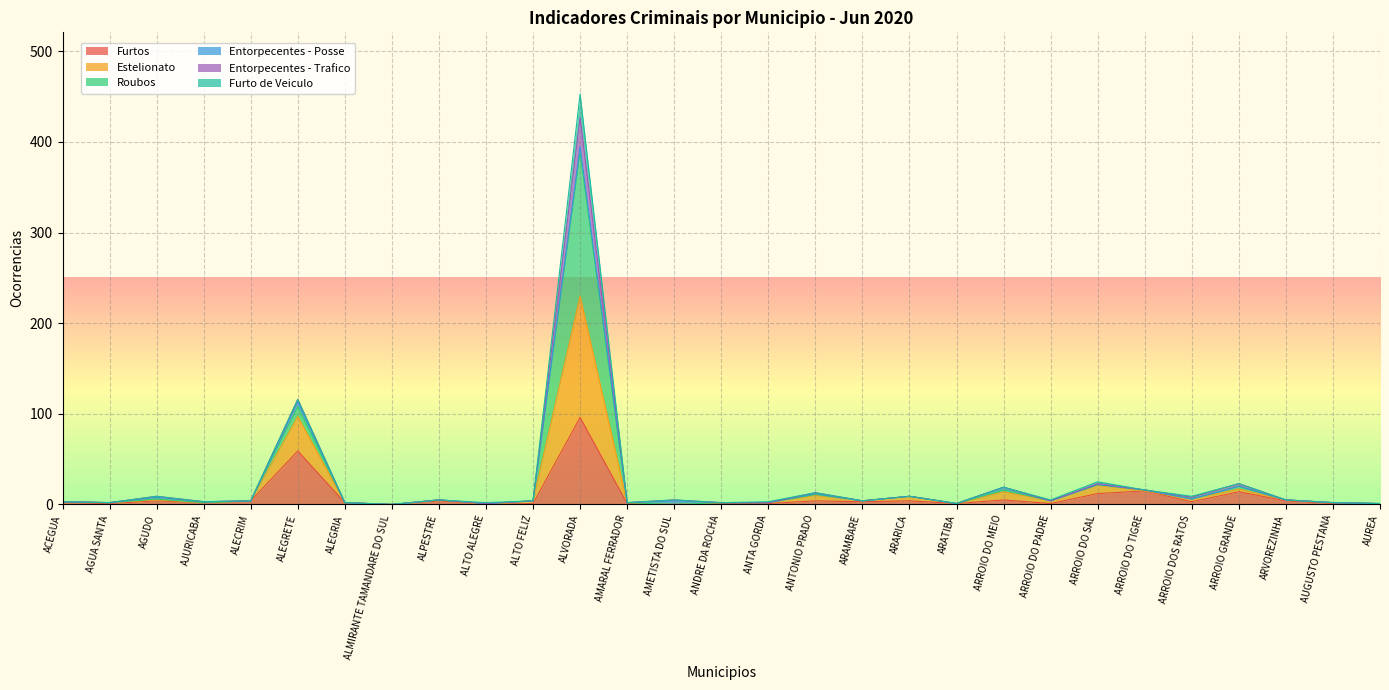

What is the total value across all series at ARAMBARE?

4